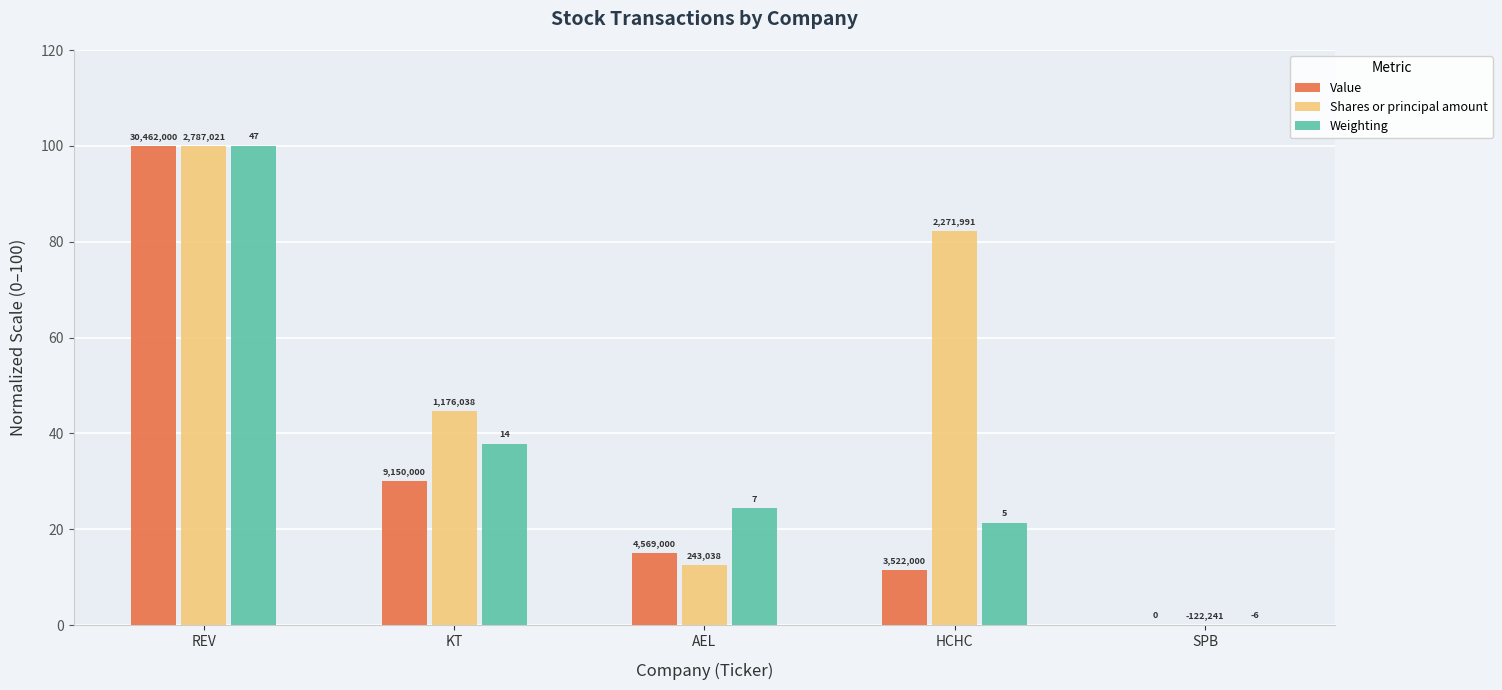

Does the chart contain stacked bars?

No